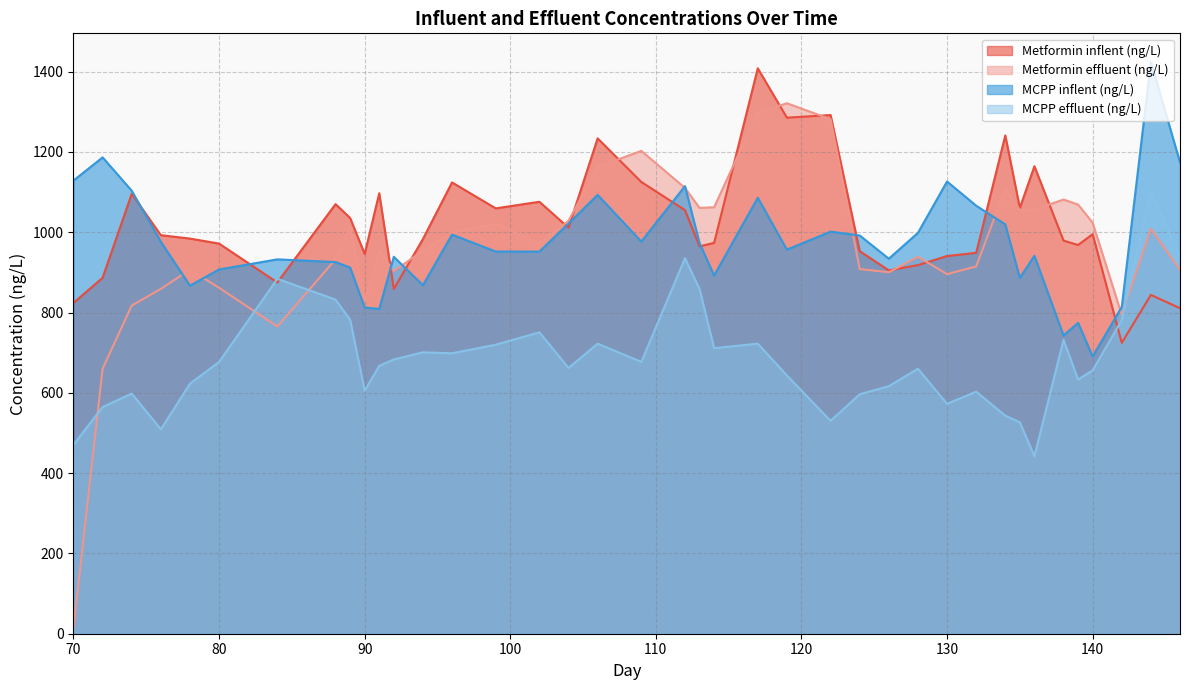

The MCPP inflent (ng/L) series shows 956.7 at 119. True or false?

True